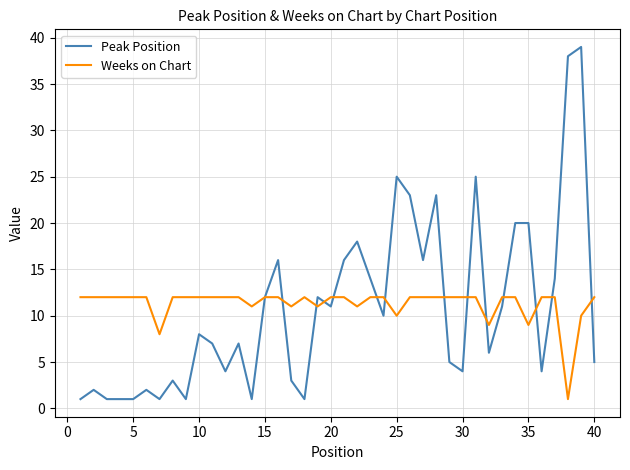

What is the highest value of the Peak Position series?

39